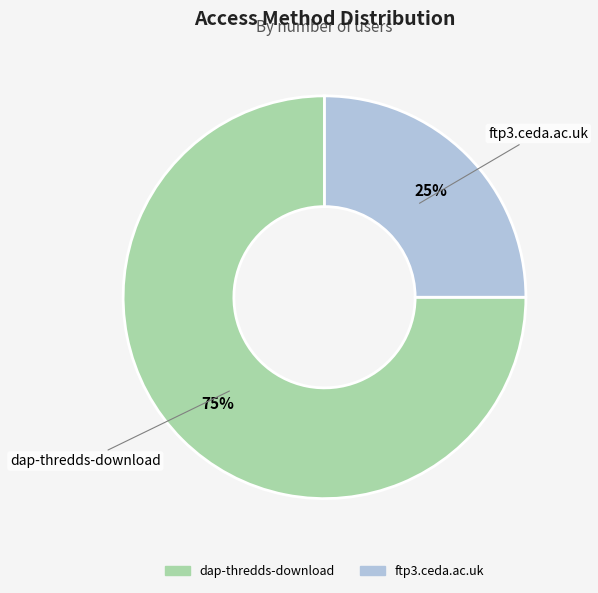

Which slice is the smallest?

ftp3.ceda.ac.uk